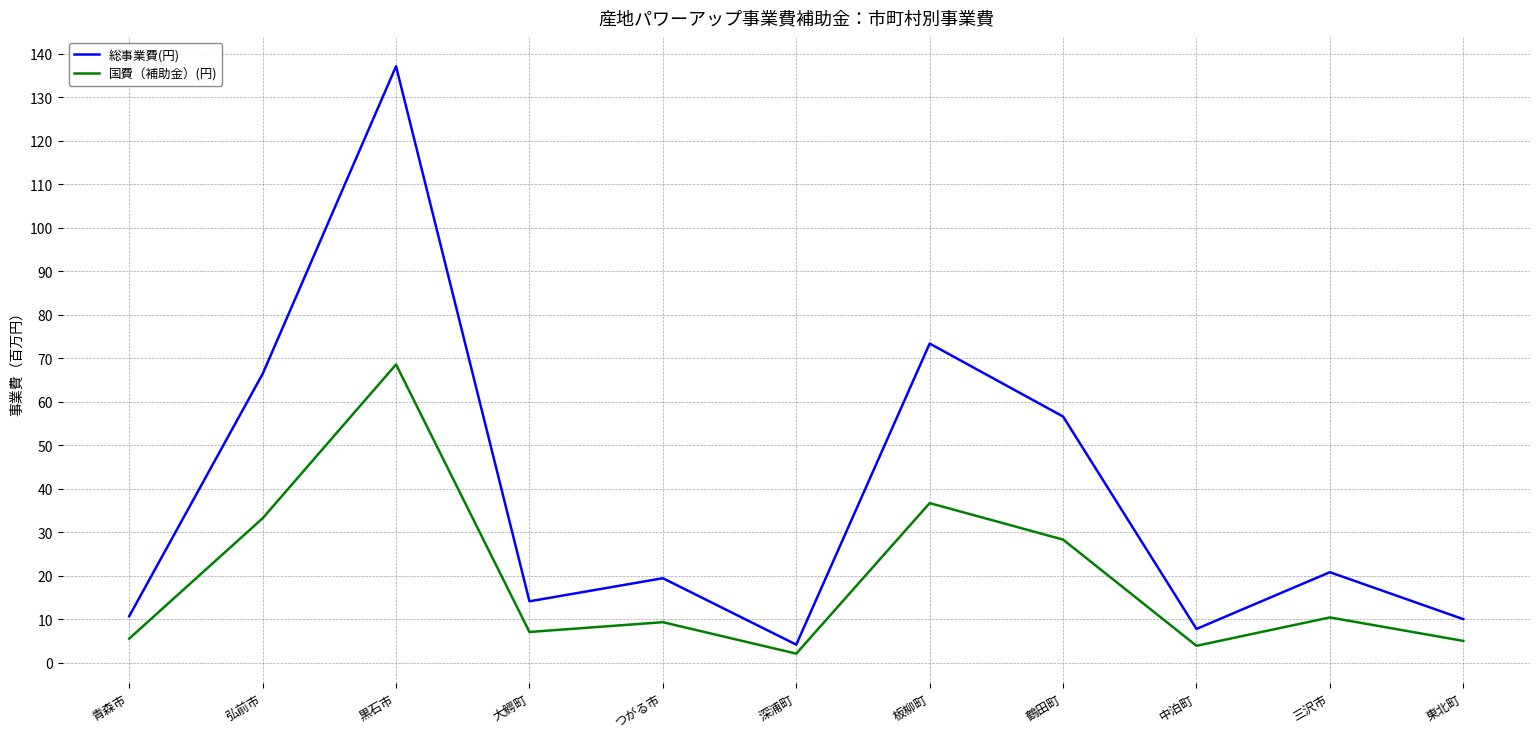

Which category has the highest value in the 総事業費(円) series?

黒石市